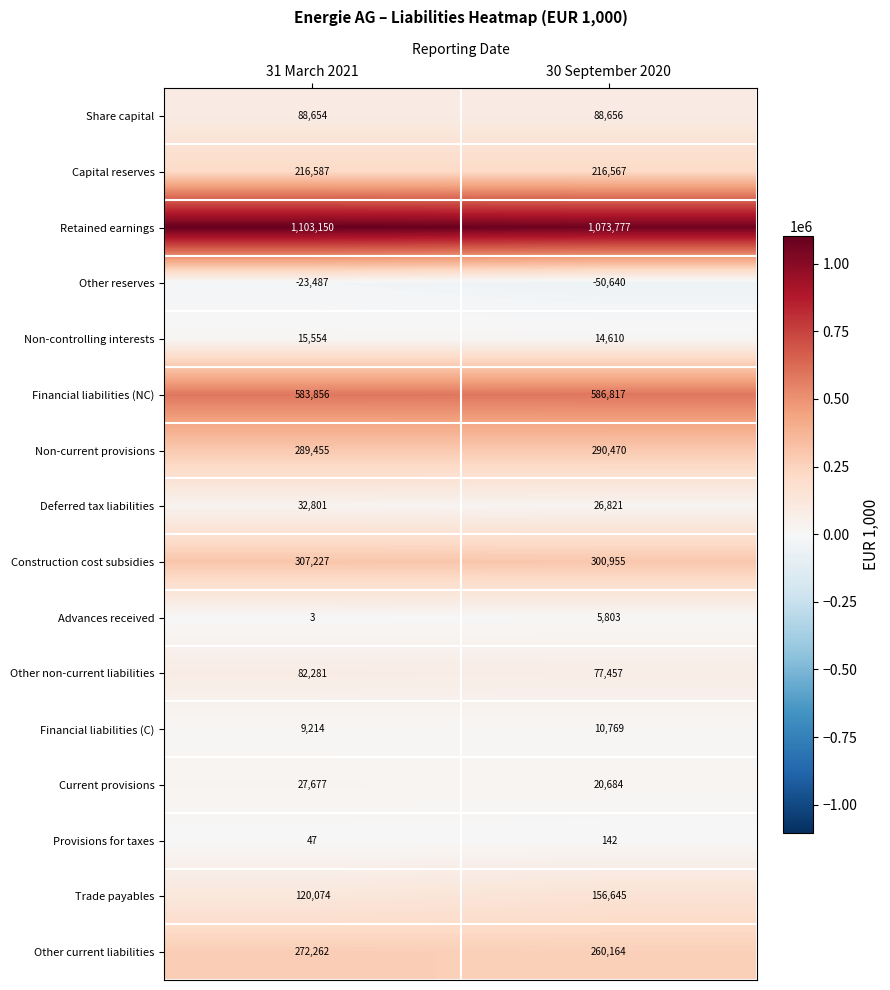

How many data points does each series have?

2